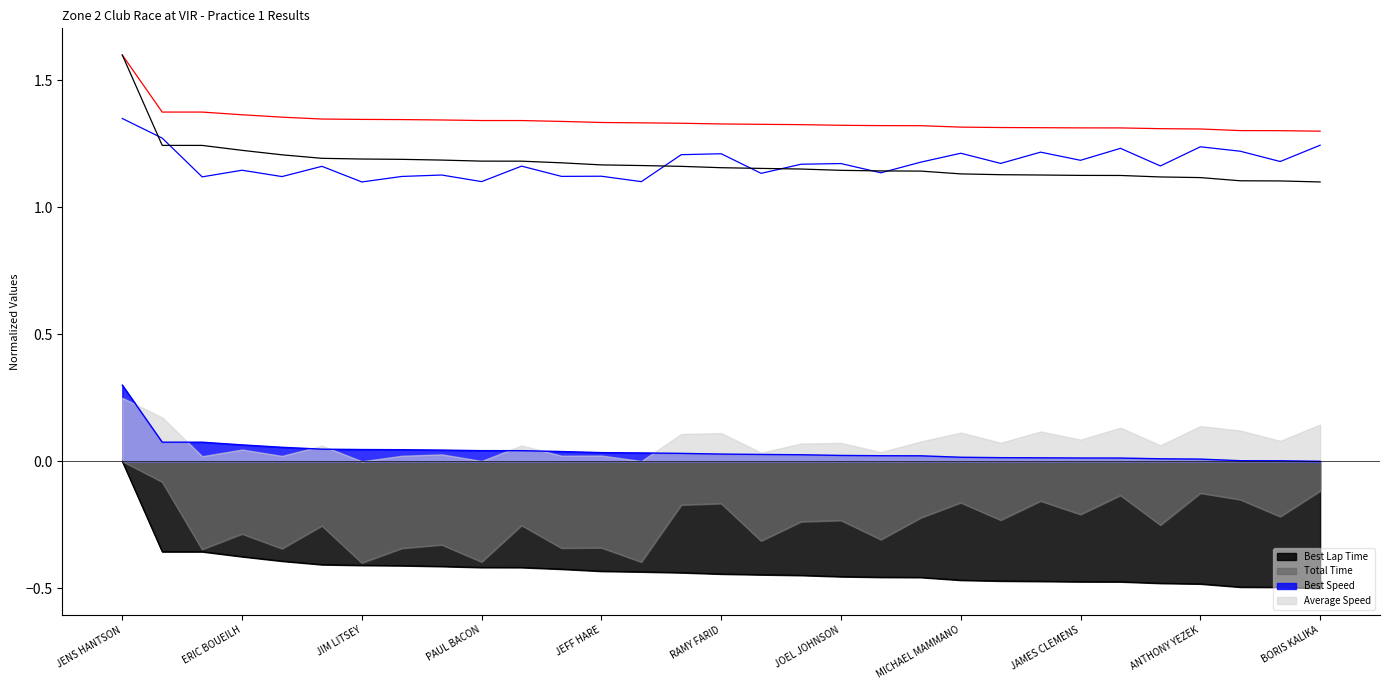

Between TRAVIS BEDSON and LOUIS AZEVEDO, which series saw the biggest shift?

Total Time